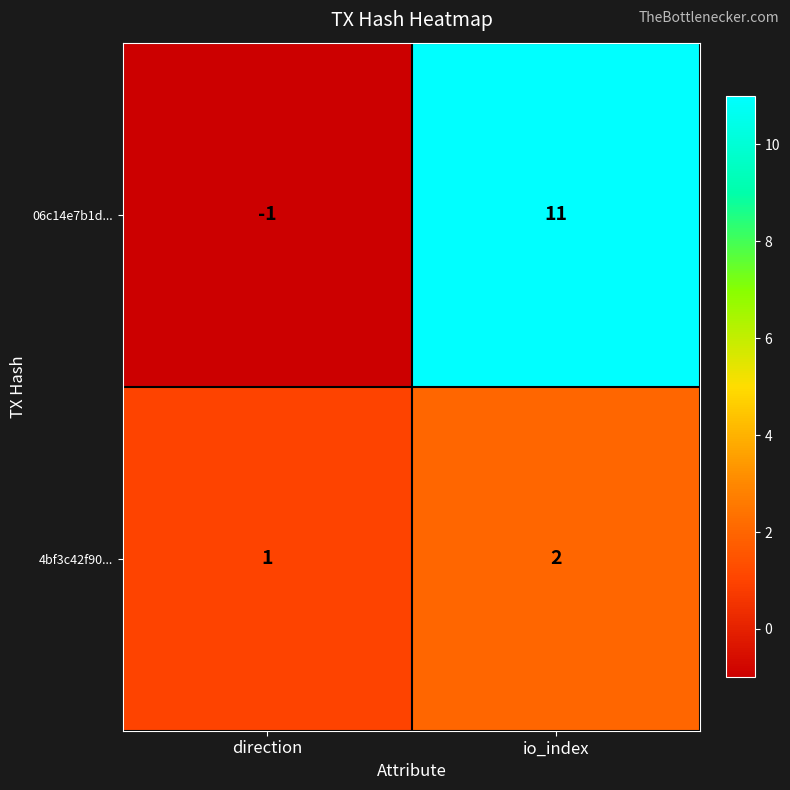

The value of 06c14e7b1d... at direction is -2. True or false?

False